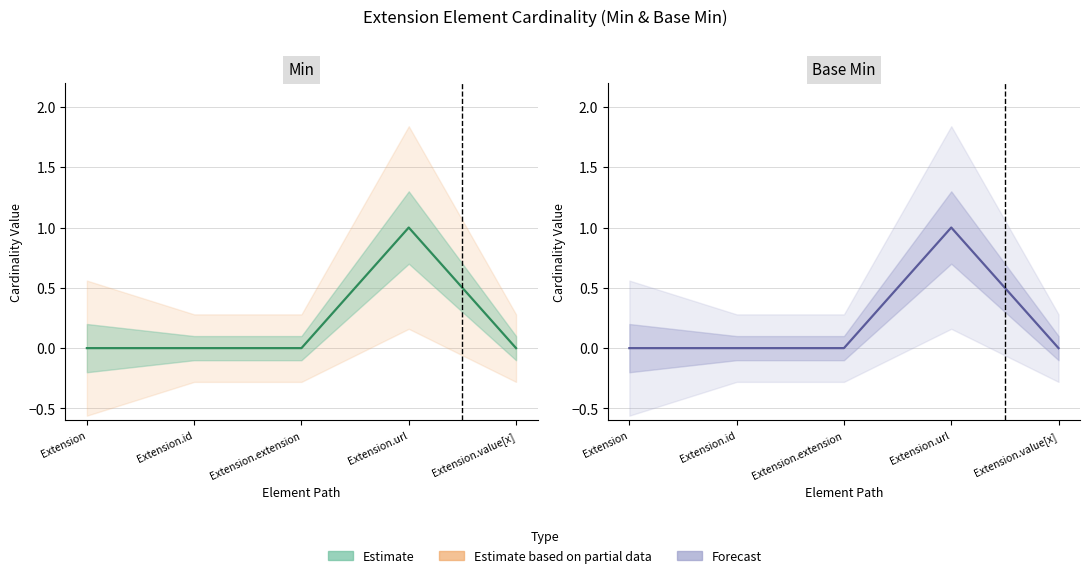

True or false: Base Min and Min cross at least once.

False